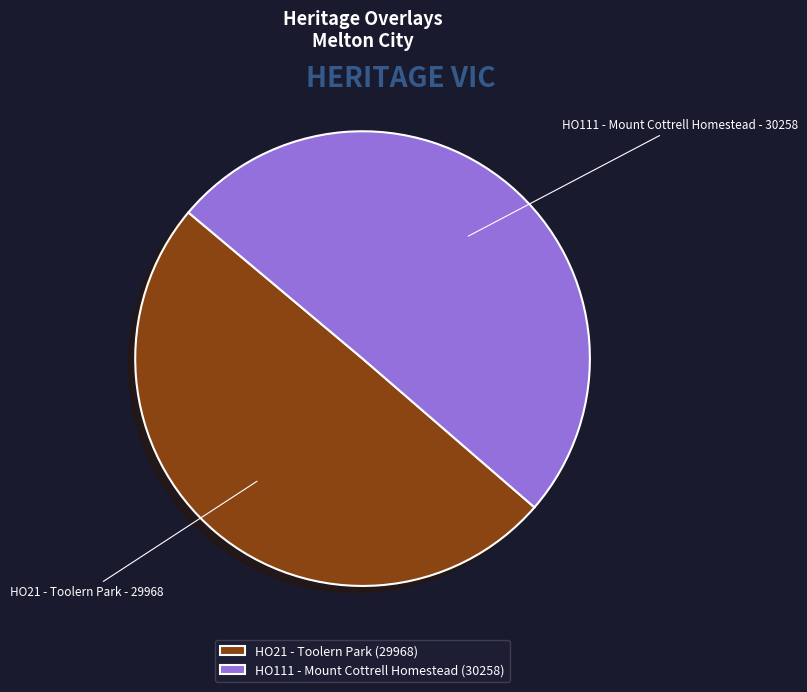

Approximately how many times larger is the value at HO21 - Toolern Park compared to HO111 - Mount Cottrell Homestead?

1.0